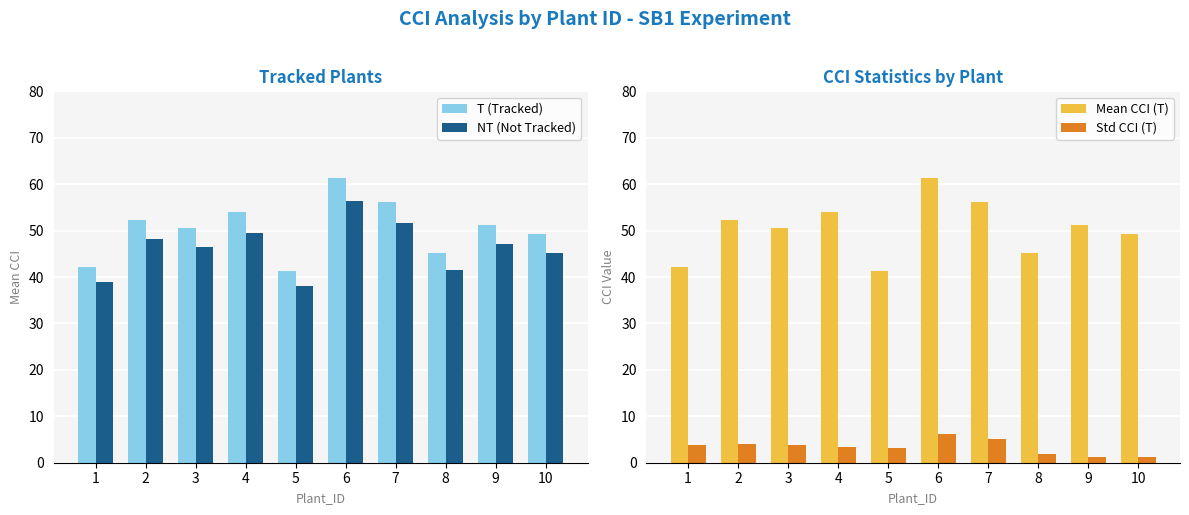

What is the smallest value displayed?

1.2